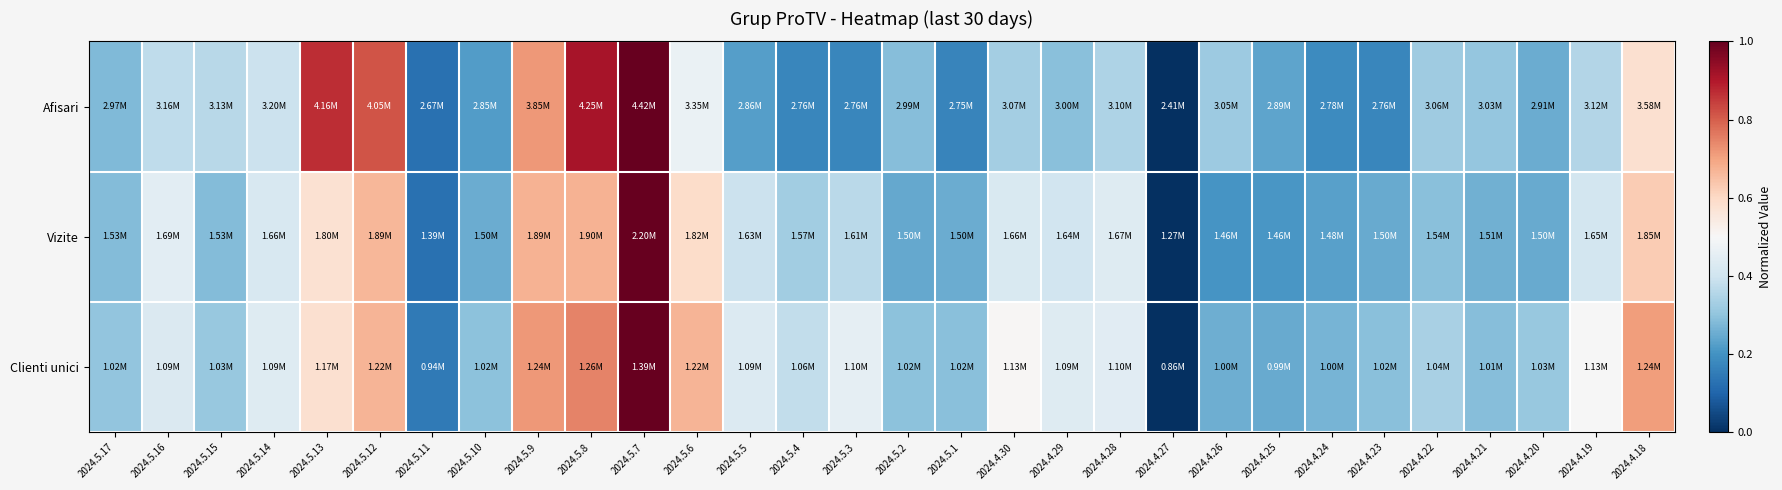

At which category is the sum across all series the highest?

2024.5.7